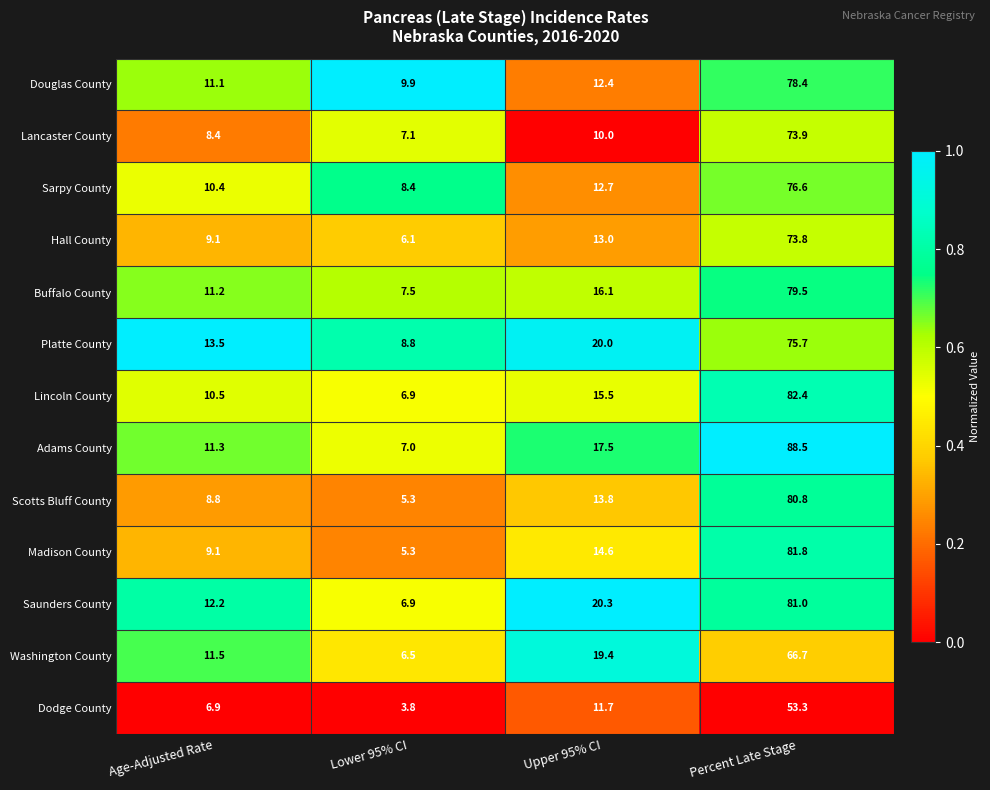

What is the difference between the second highest and minimum values in the Scotts Bluff County series?

8.5